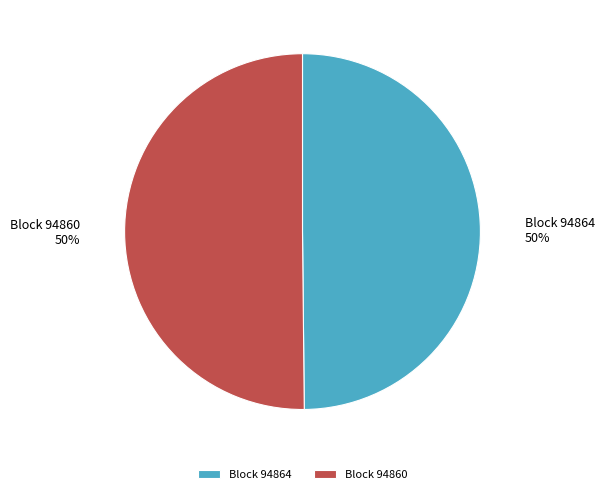

What is the ratio of the value at Block 94860 to the value at Block 94864?

1.0